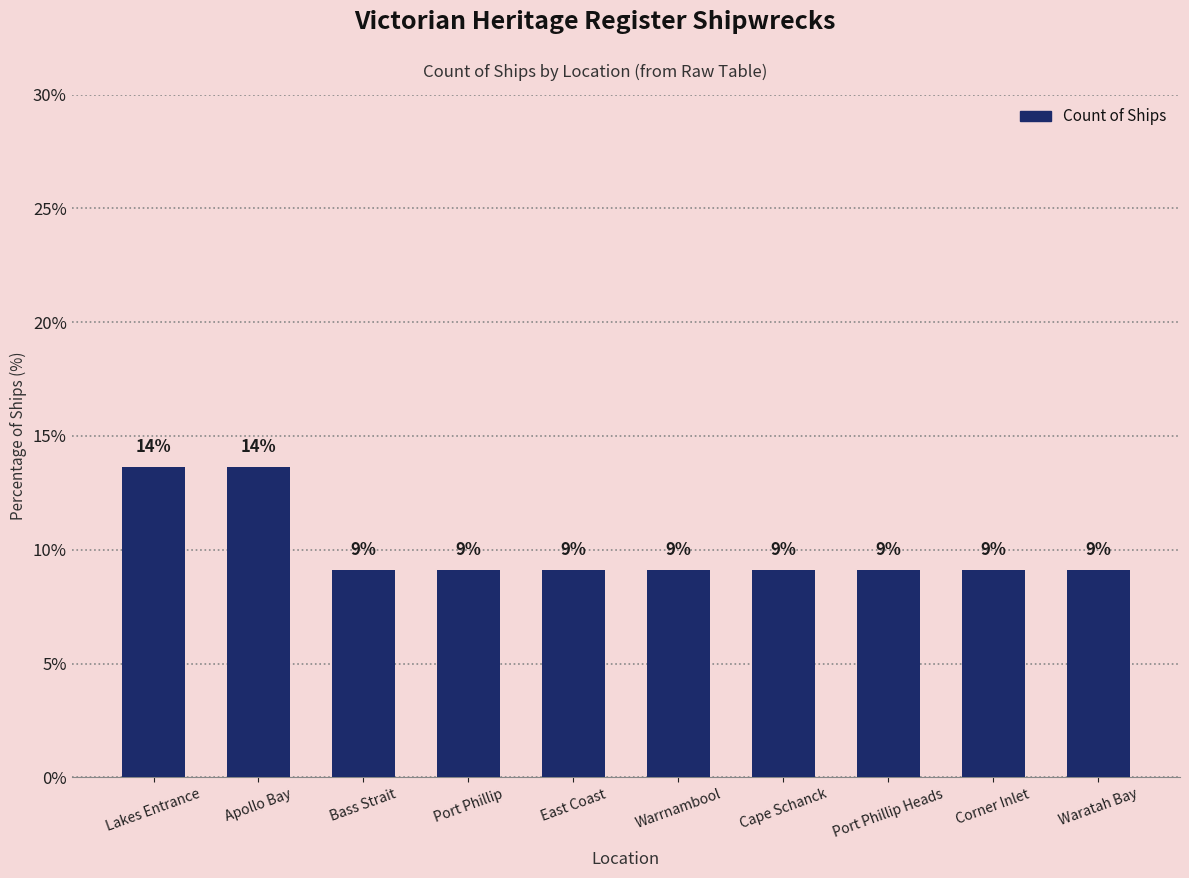

What is the label of the 7th bar from the left?

Cape Schanck